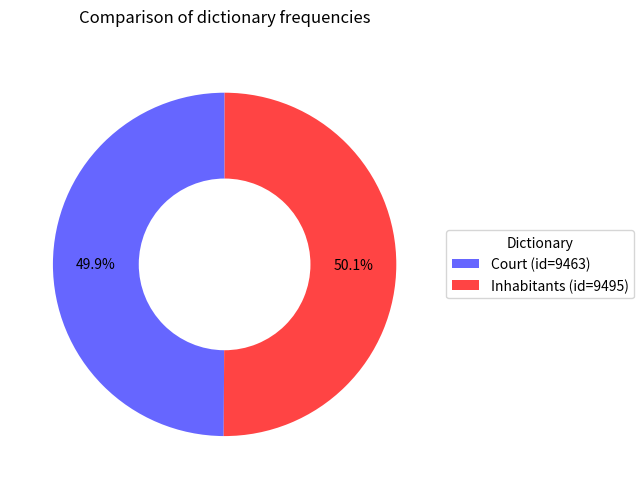

The Court slice represents 50% of the pie. True or false?

True